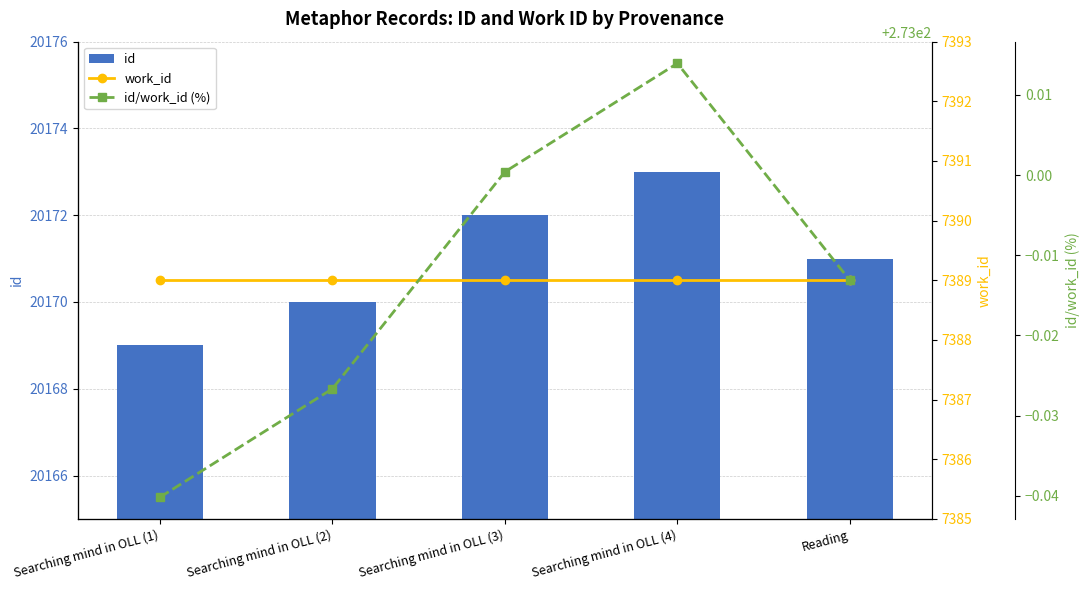

What position from the left is Searching mind in OLL (2)?

2